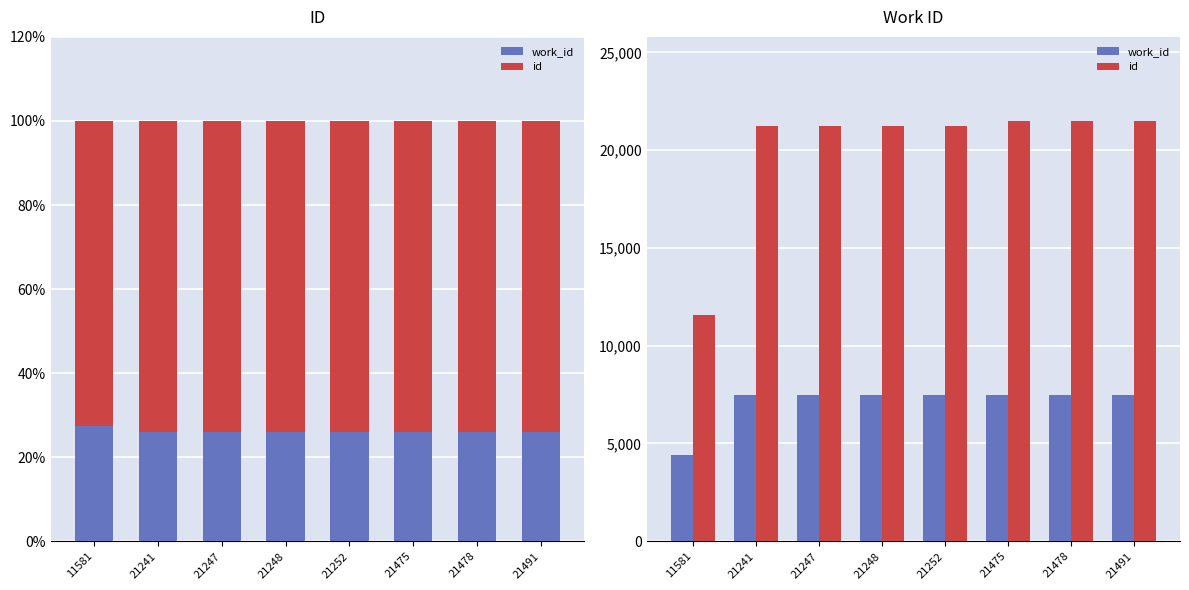

What is the difference between the second highest and minimum values in the id series?

9897